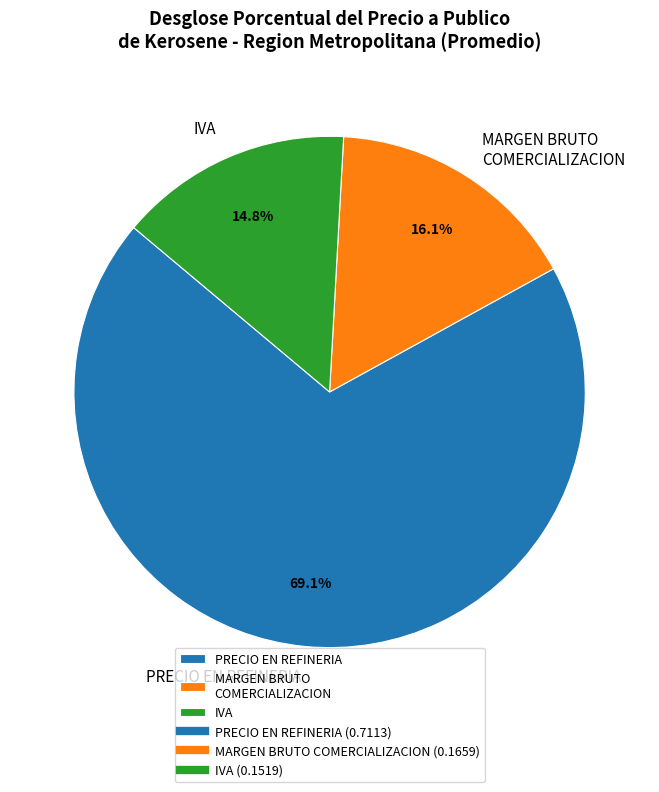

Which slice is the smallest?

IVA